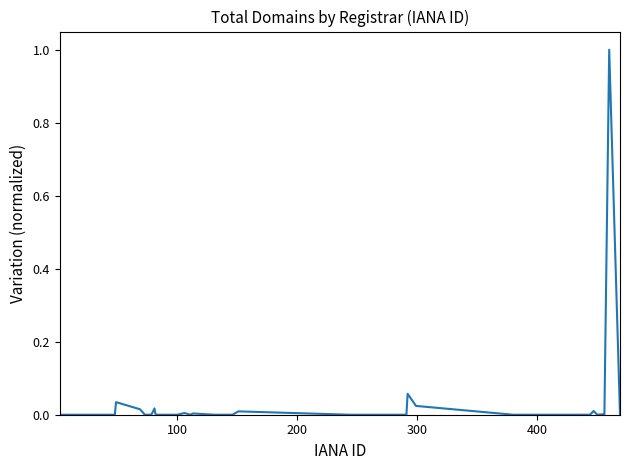

What is the difference between the maximum and minimum values?

1.0